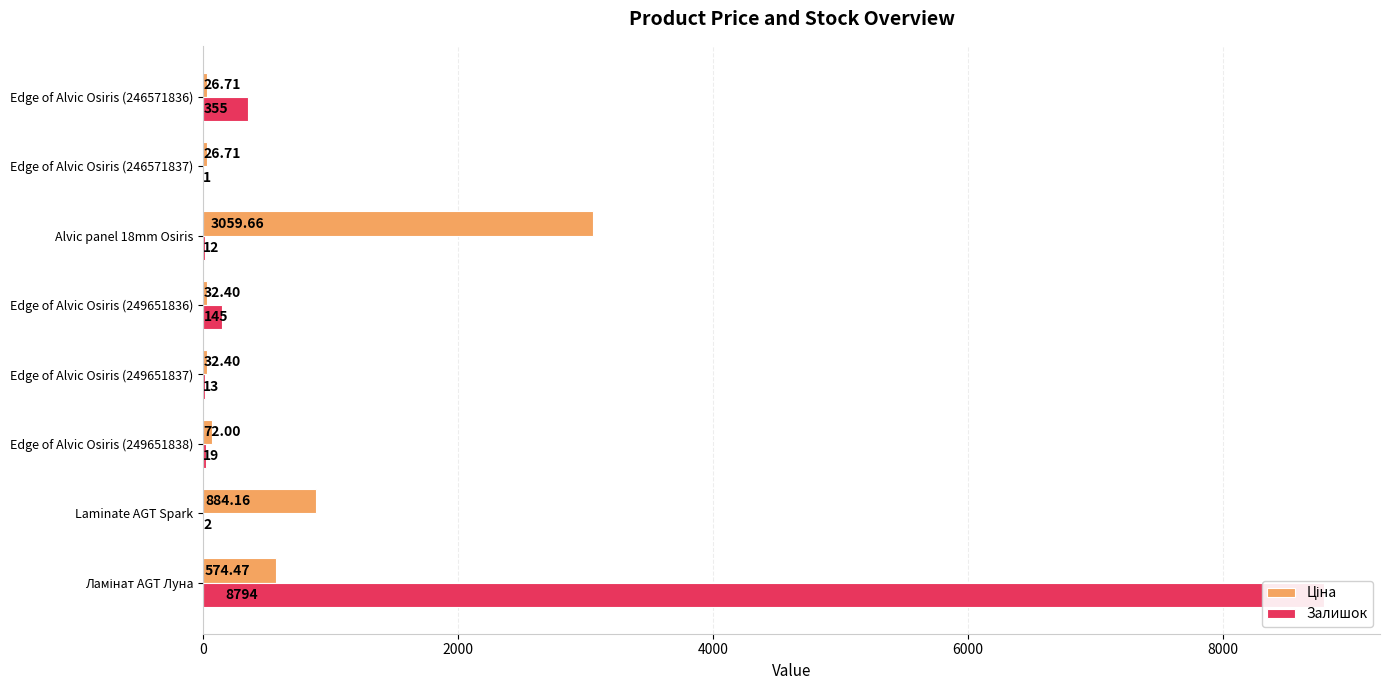

What is the sum of all Залишок values?

9341.0